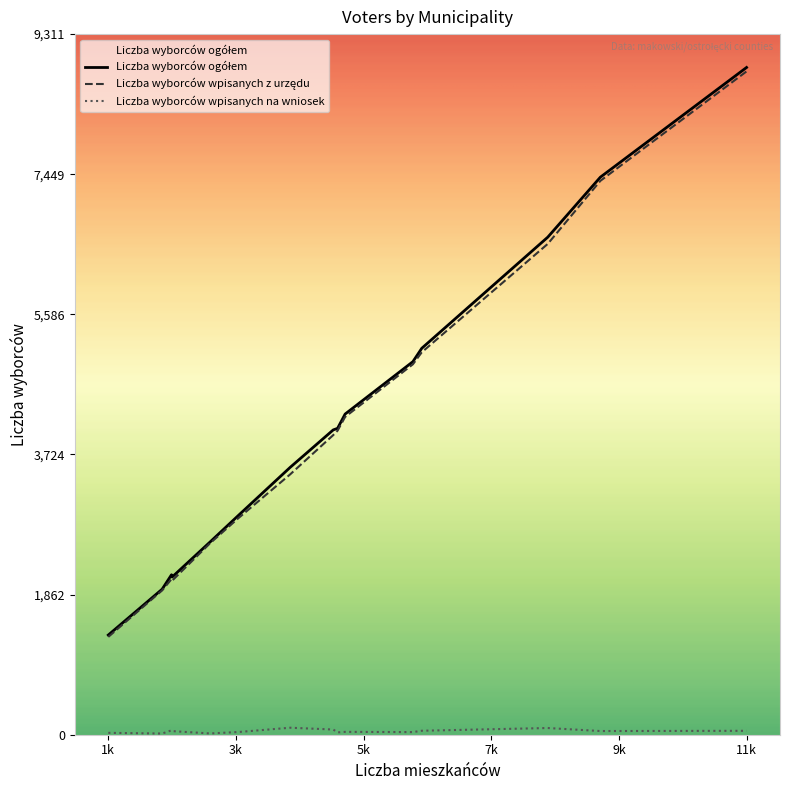

Which category has the highest value across all series?

11k